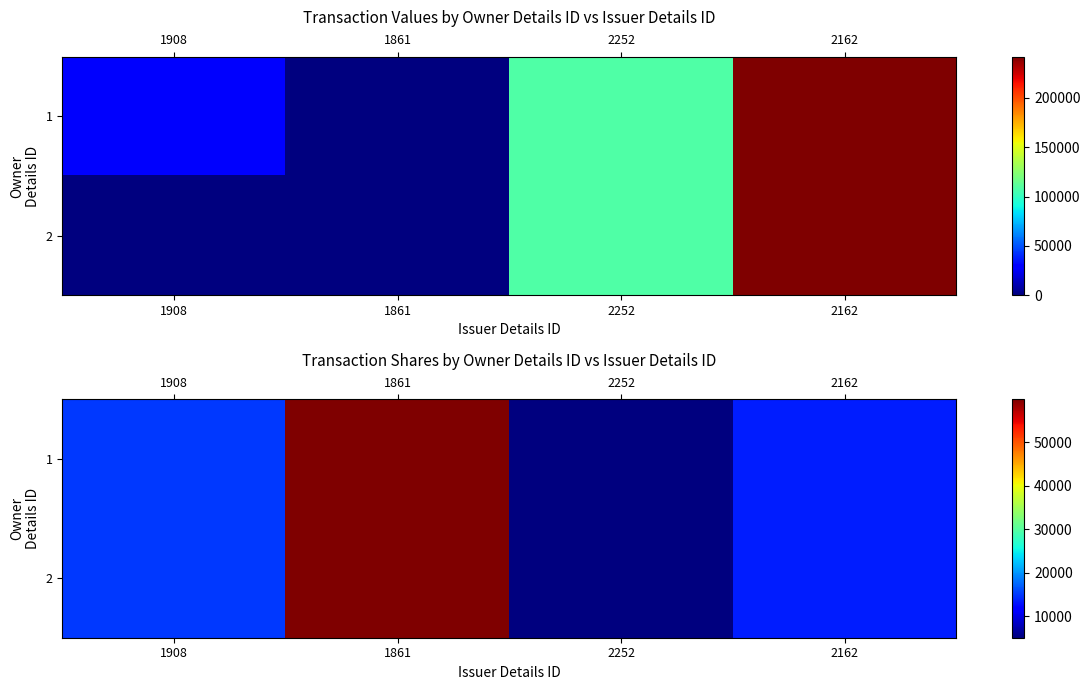

True or false: 1 has a value of 15000 at 1908.

True